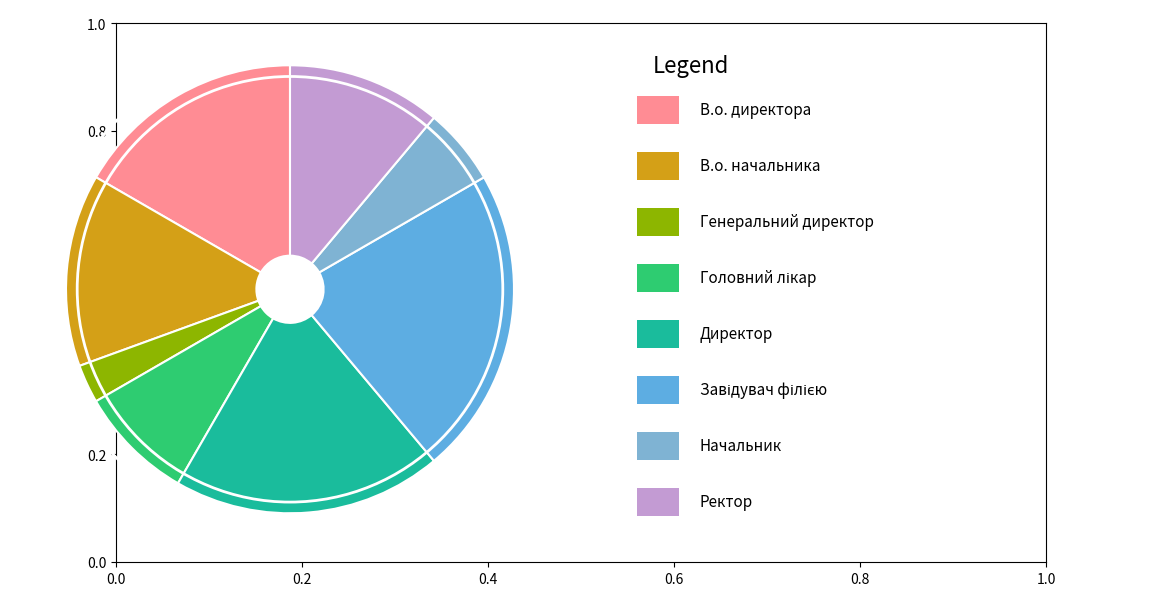

Rank the categories by value from lowest to highest.

Генеральний директор, Начальник, Головний лікар, Ректор, В.о. начальника, В.о. директора, Директор, Завідувач філією